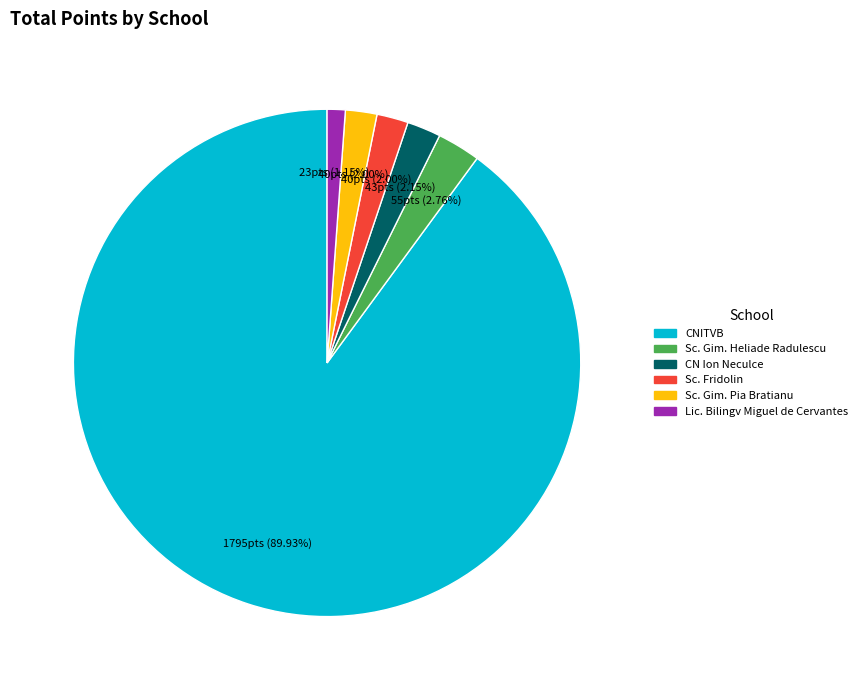

Is Sc. Fridolin the majority of the pie?

No